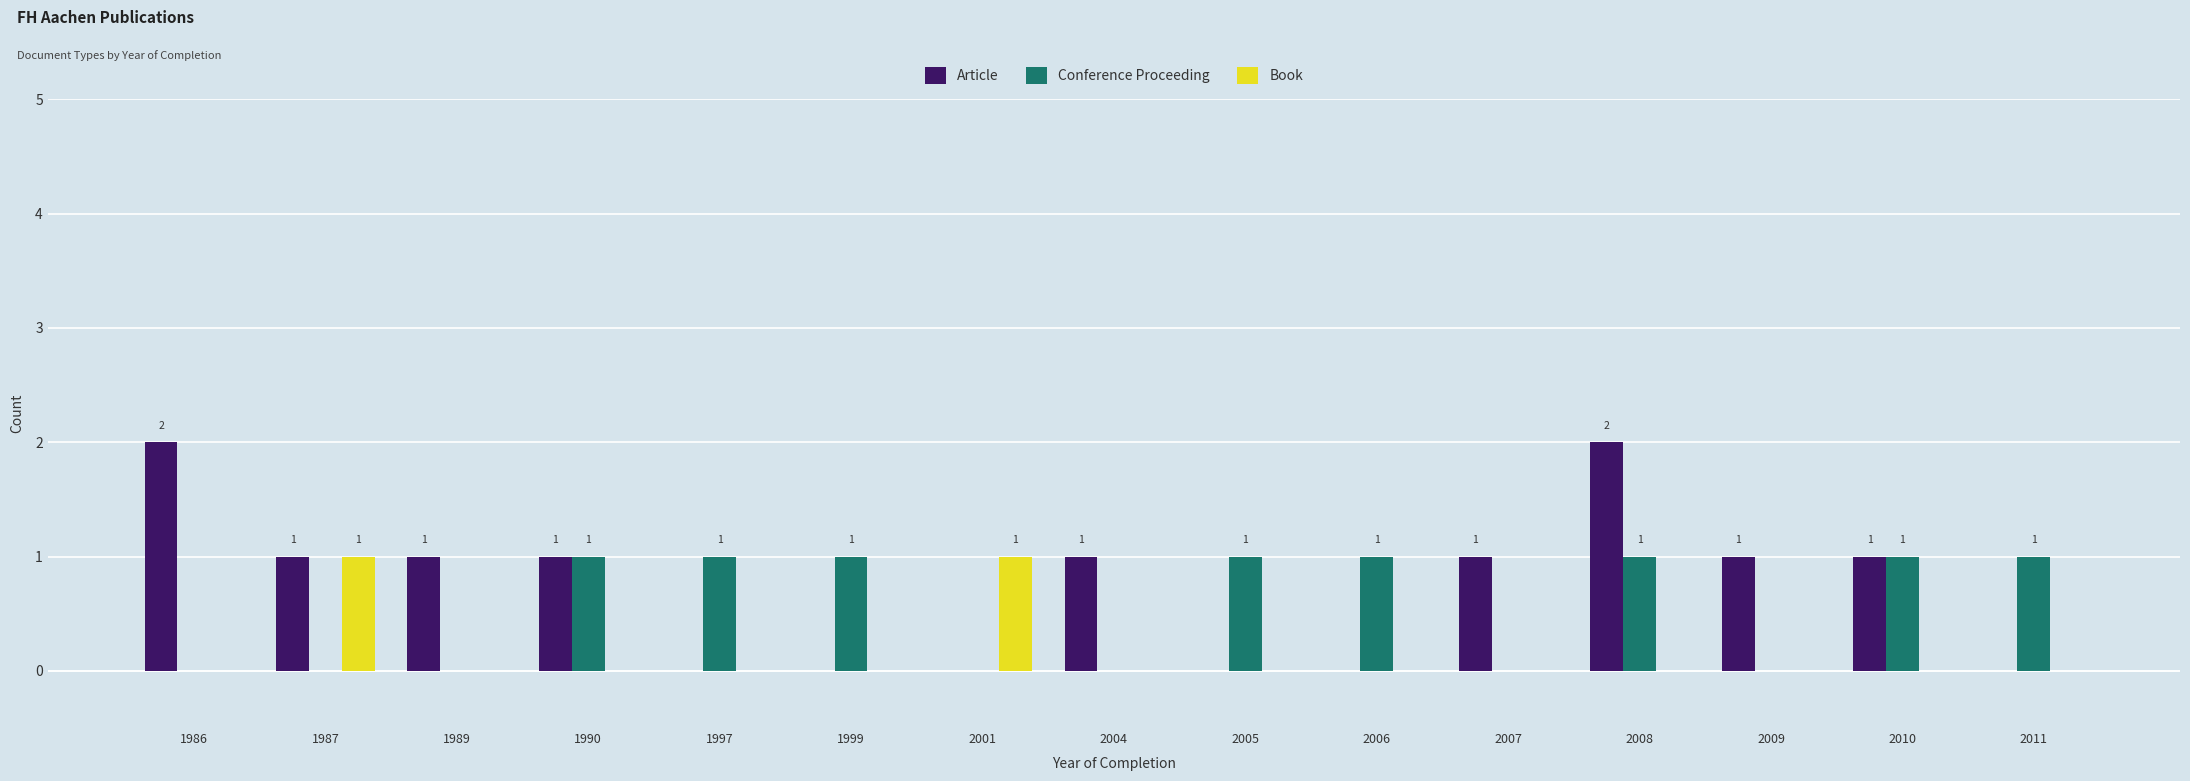

The Book series shows 1 at 1990. True or false?

False